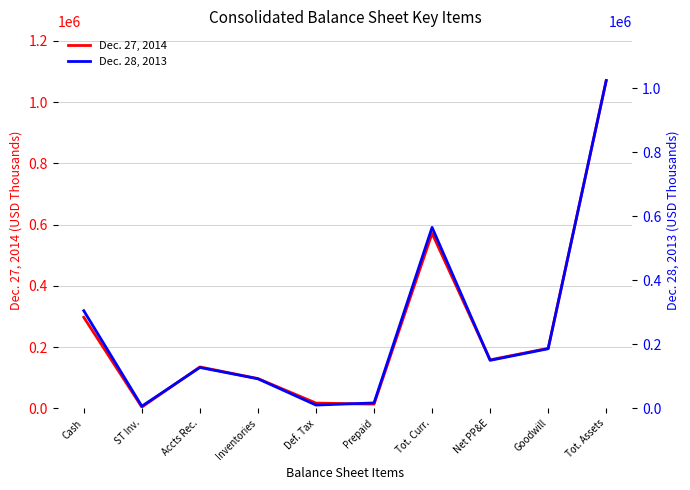

Reading left to right, what are all the values shown in this chart?

Dec. 27, 2014: Cash=297571	ST Inv.=4302	Accts Rec.=135356	Inventories=97391	Def. Tax=17481	Prepaid=13904	Tot. Curr.=571505	Net PP&E=158640	Goodwill=196256	Tot. Assets=1070826
Dec. 28, 2013: Cash=305192	ST Inv.=6886	Accts Rec.=127887	Inventories=92591	Def. Tax=10463	Prepaid=17080	Tot. Curr.=565599	Net PP&E=150173	Goodwill=186464	Tot. Assets=1024373